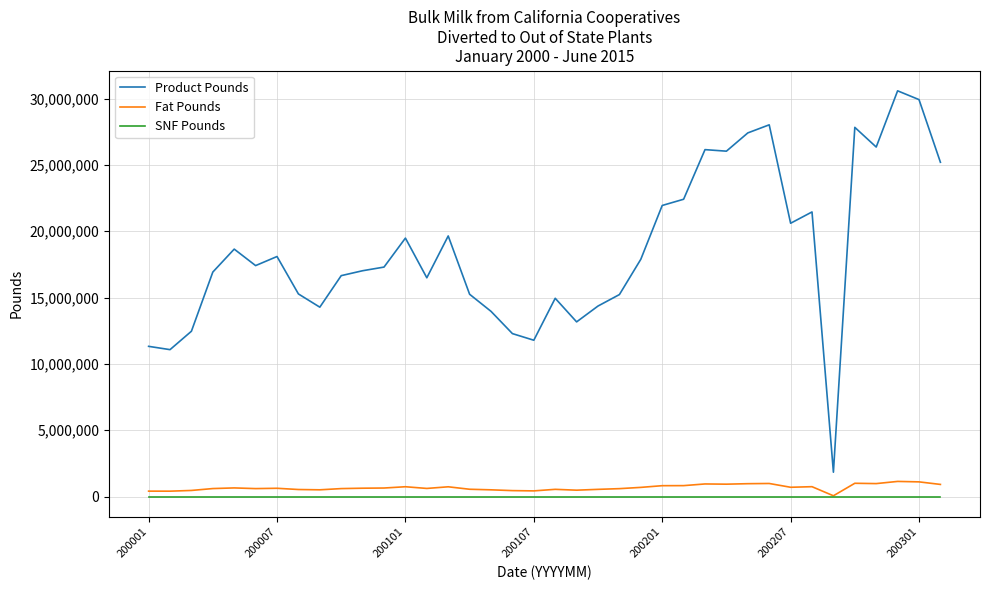

Which series has the widest spread of values?

Product Pounds